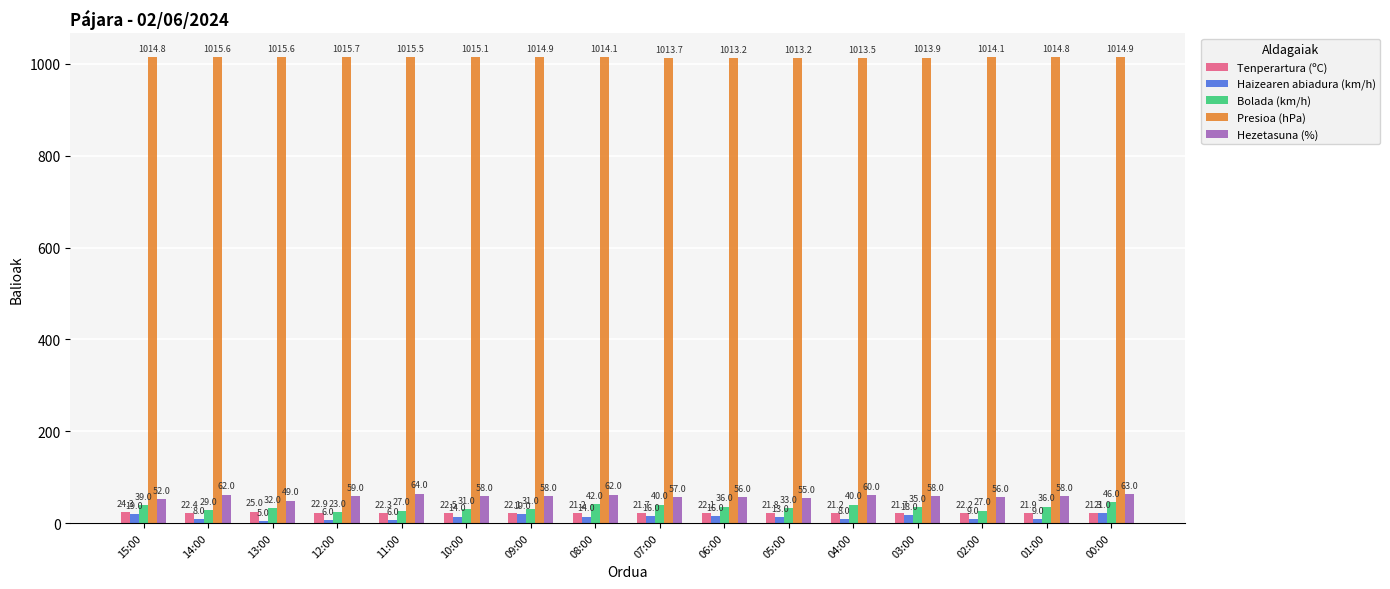

The Hezetasuna (%) series shows 10.0 at 13:00. True or false?

False